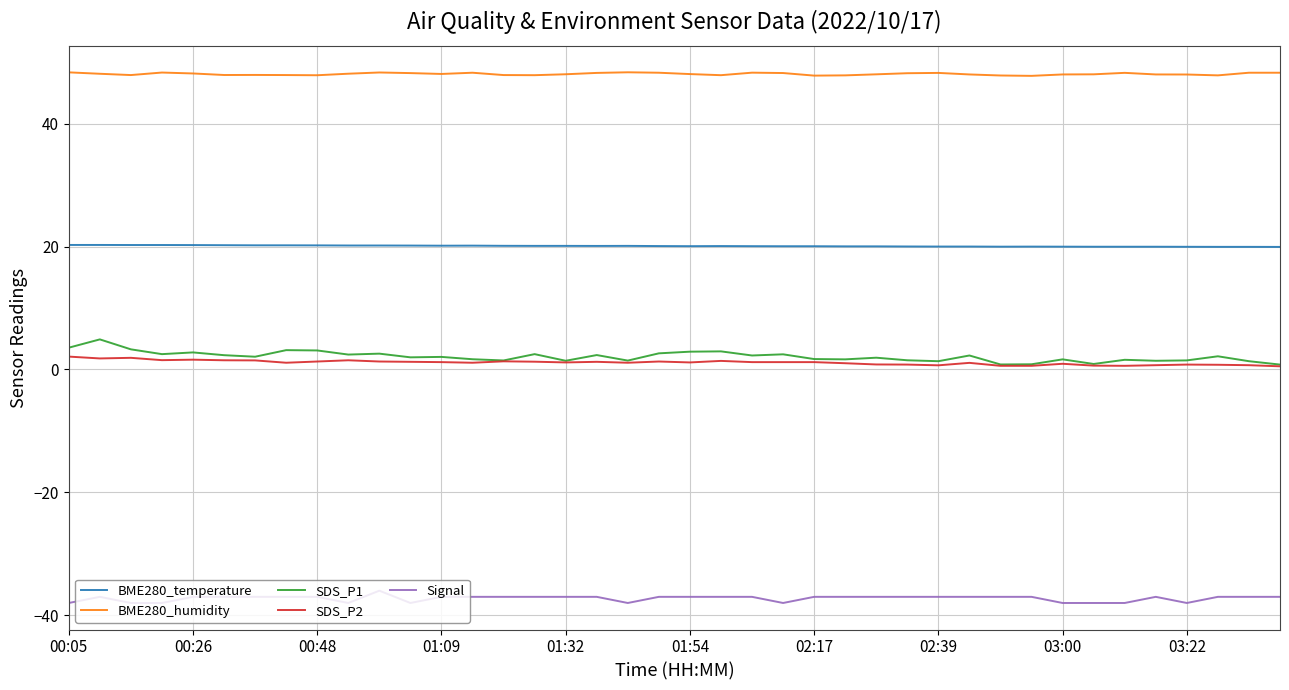

Which series has the largest range (max minus min)?

SDS_P1